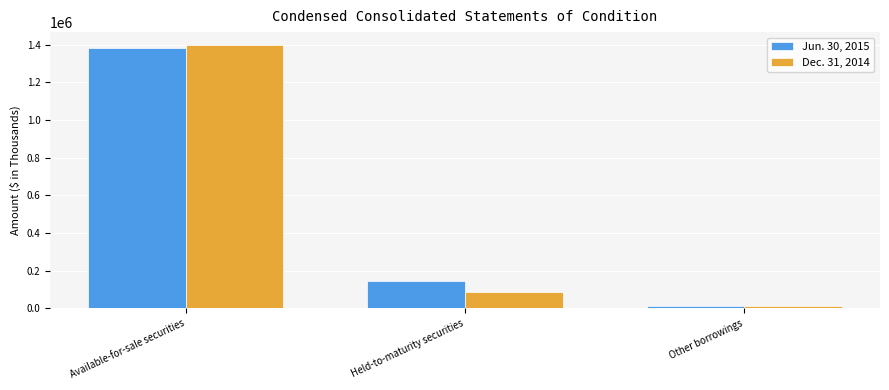

Is the value of Dec. 31, 2014 at Available-for-sale securities greater than the value of Jun. 30, 2015 at Available-for-sale securities?

Yes